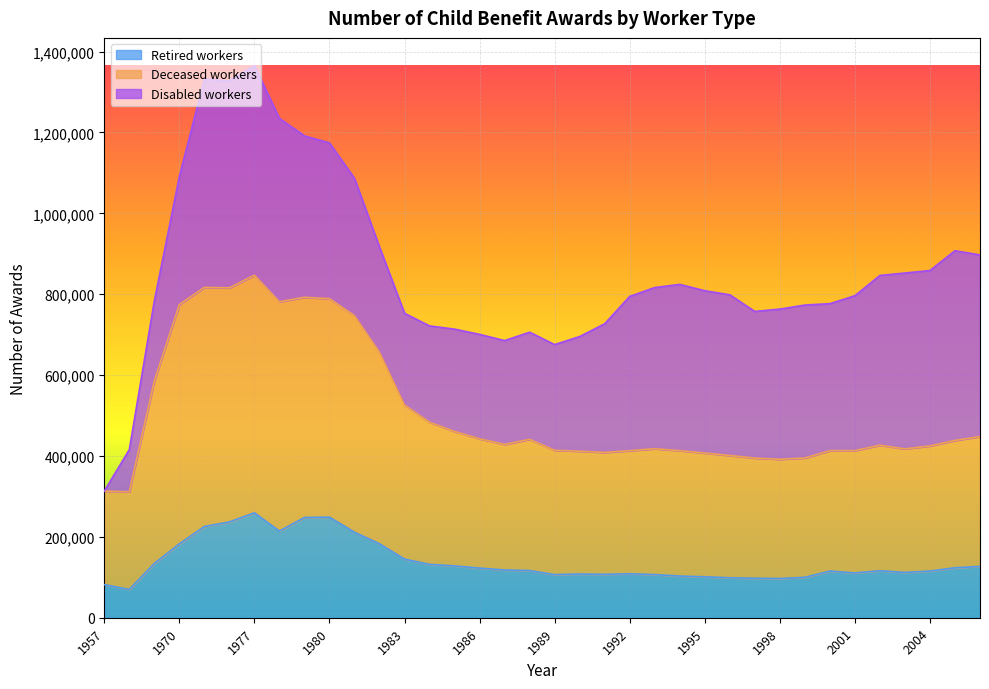

Does the chart display data point markers on the line(s)?

No